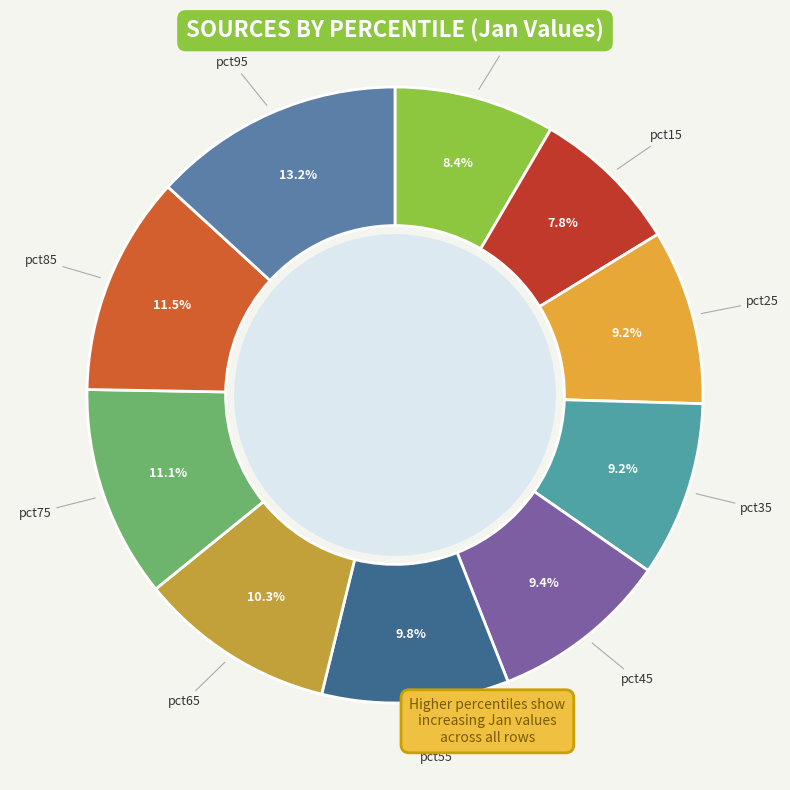

Is there a majority slice in this chart?

No